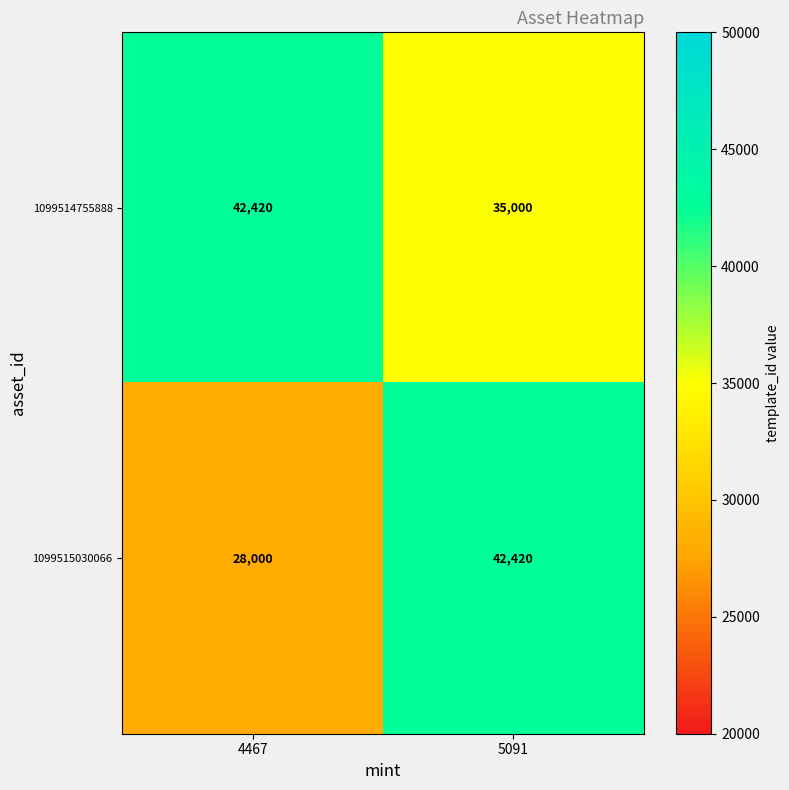

What is the difference between the highest and lowest values at 5091?

7420